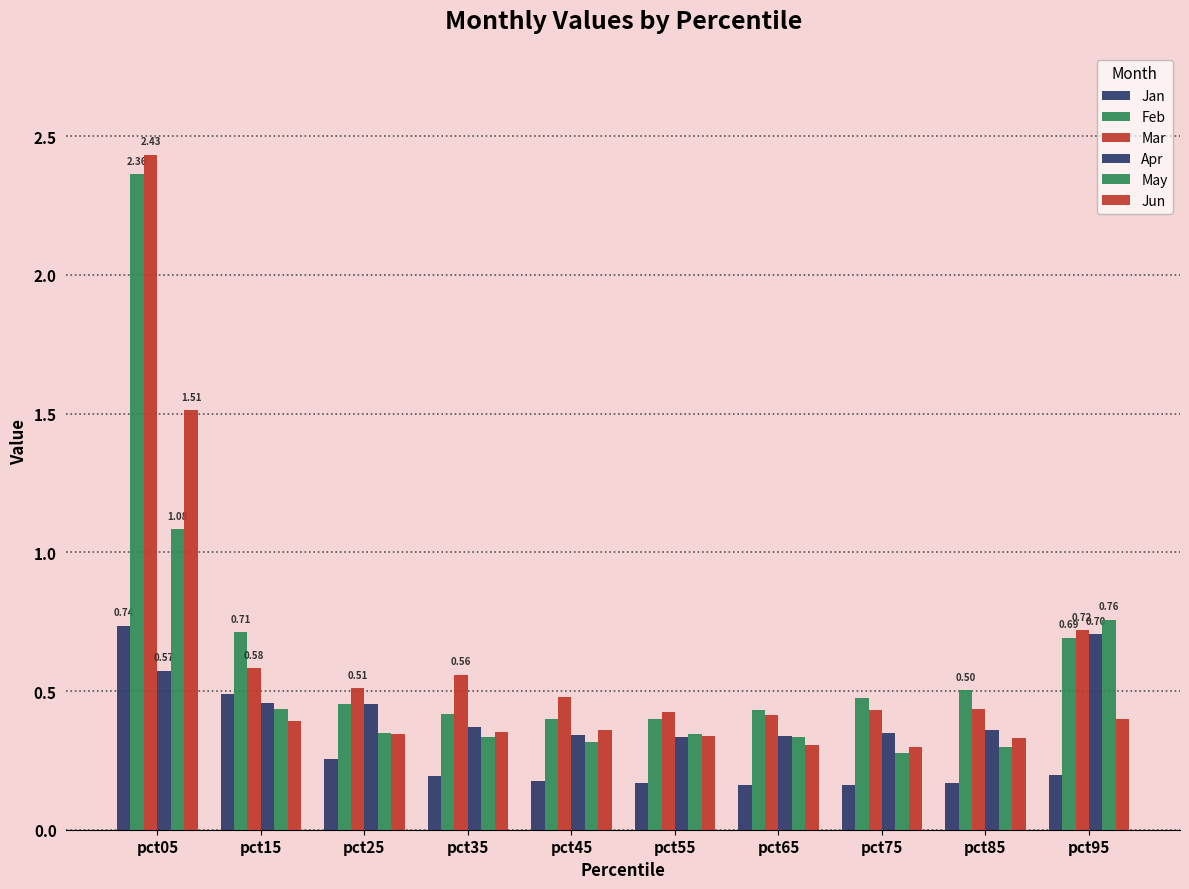

Are the bars grouped side by side (vs. stacked)?

Yes